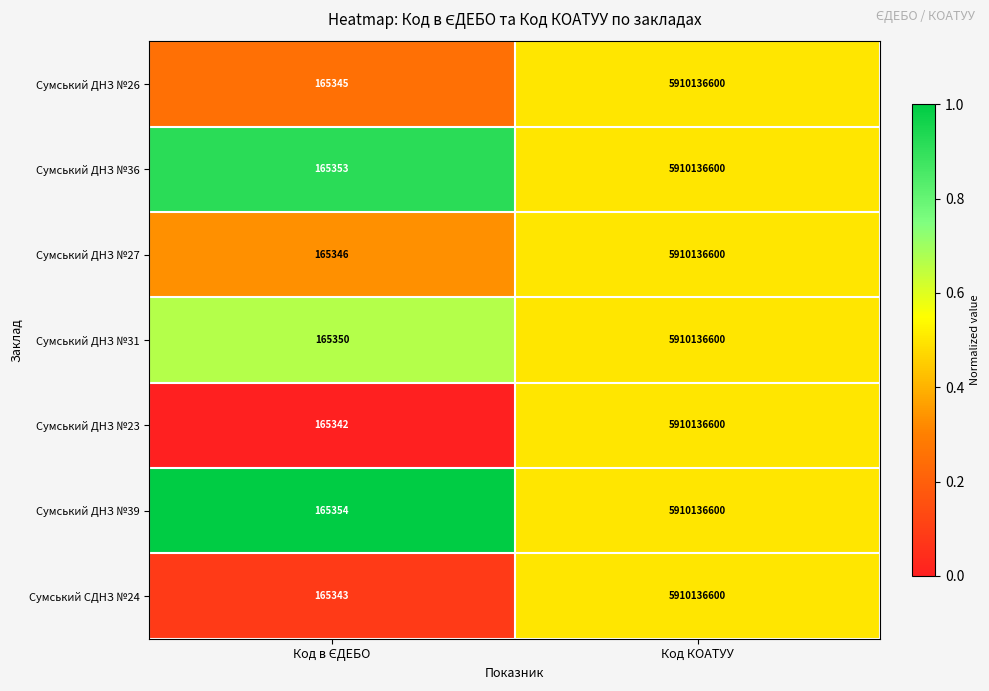

True or false: Сумський ДНЗ №39 has a value of 4093734502 at Код КОАТУУ.

False